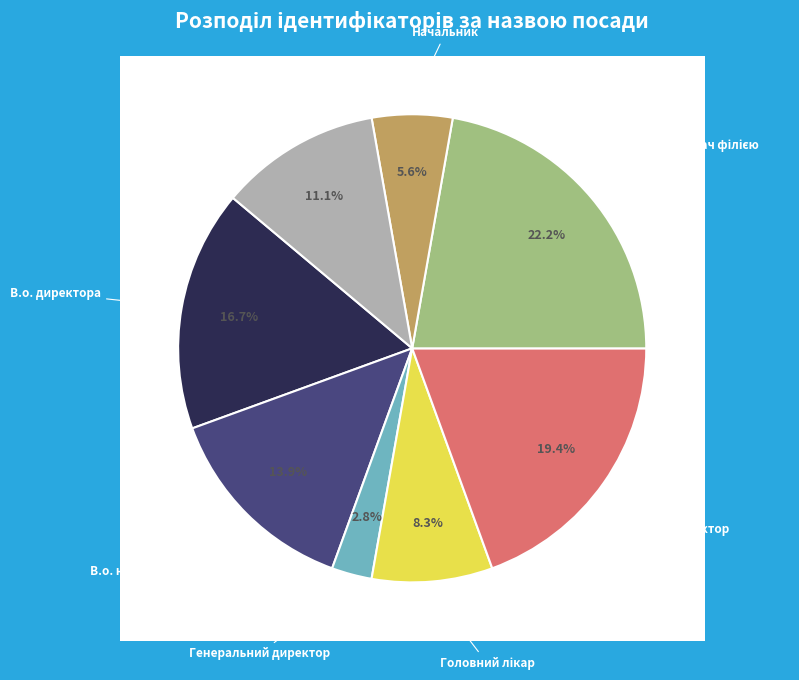

To the nearest percent, what is the combined percentage of Завідувач філією and Начальник?

28%